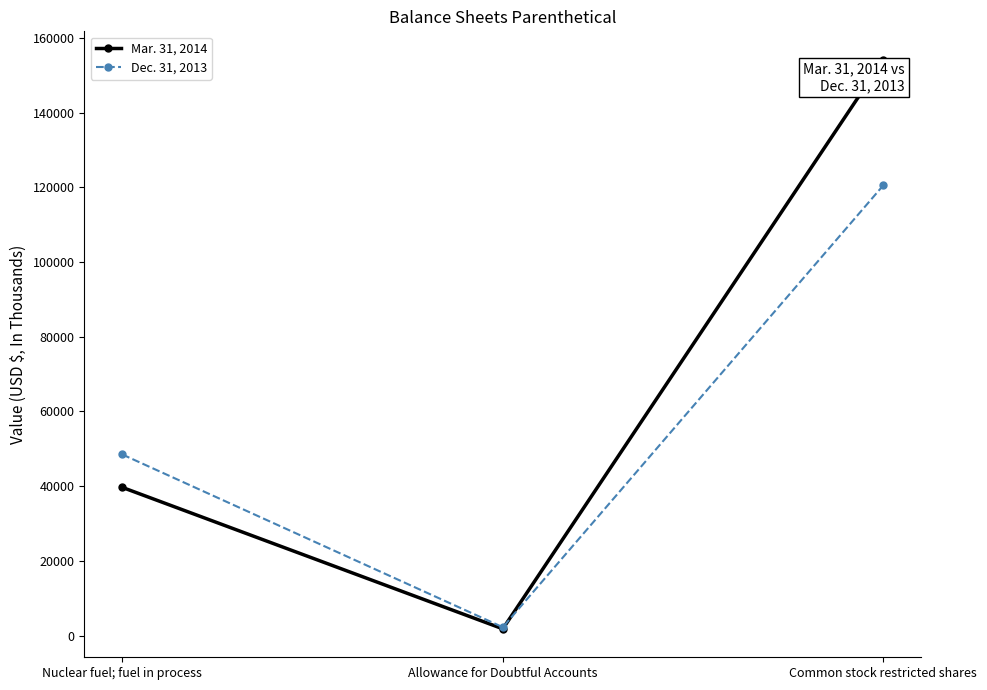

Is the value of Mar. 31, 2014 at Common stock restricted shares greater than the value of Dec. 31, 2013 at Allowance for Doubtful Accounts?

Yes